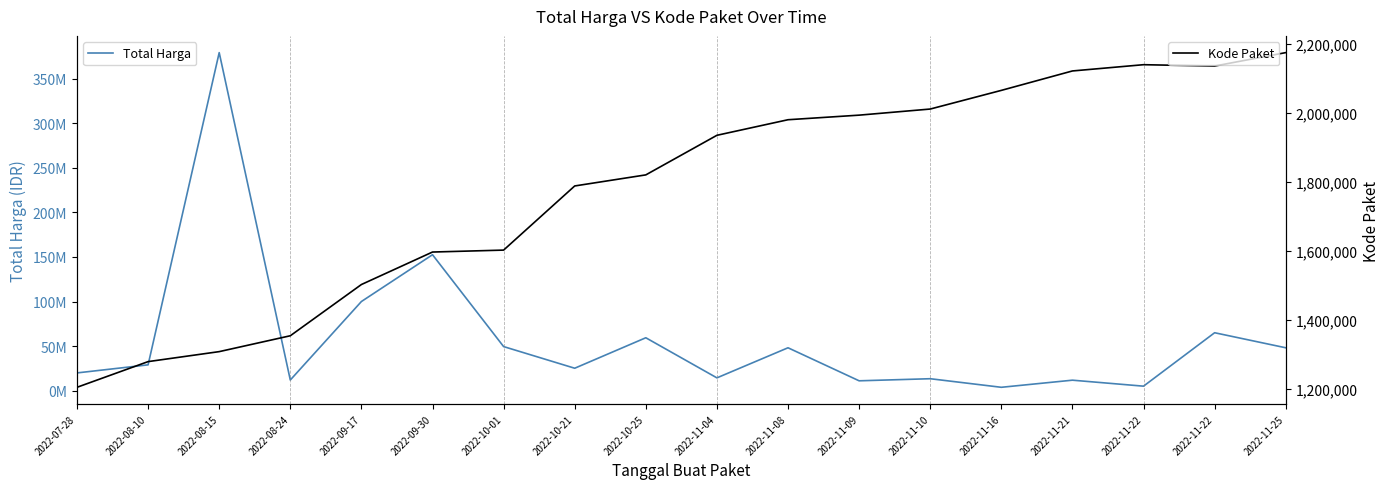

What are all the series names shown in the legend?

Total Harga, Kode Paket